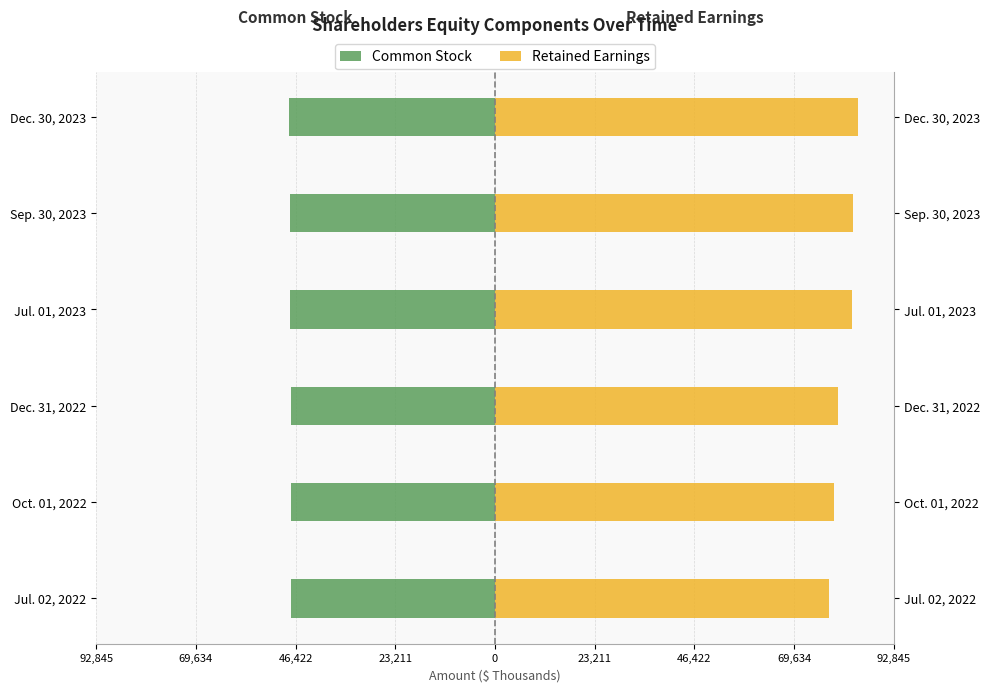

Reading left to right, list all the values displayed in this chart.

Common Stock: -47475	-47514	-47576	-47727	-47786	-47839
Retained Earnings: 77829	78981	79948	82986	83321	84405